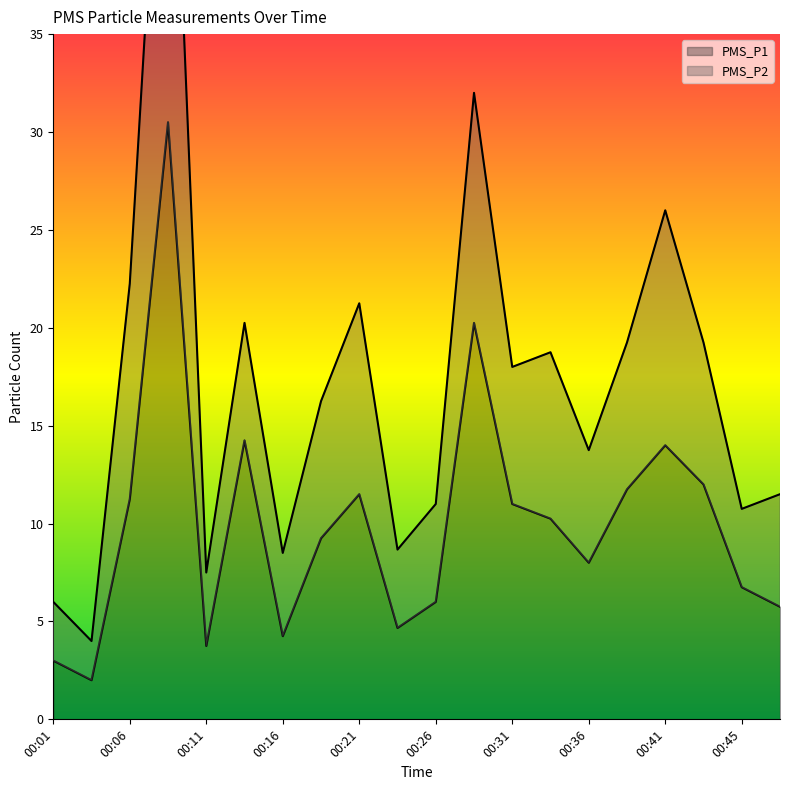

What is the minimum value shown in the chart?

2.0